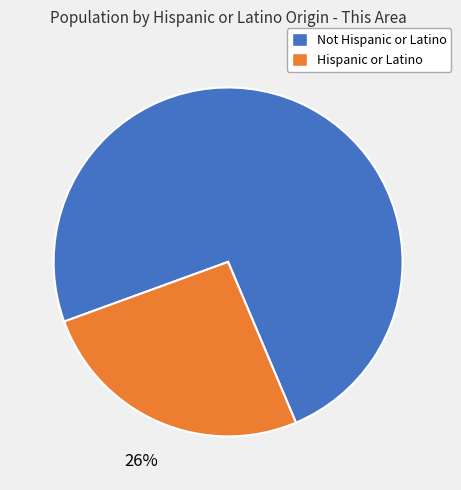

To the nearest percent, what is the average slice percentage?

50%